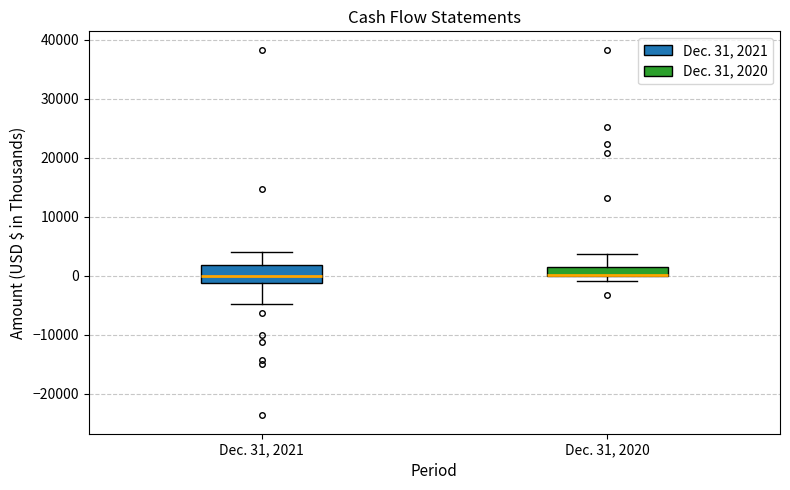

Comparing the boxes themselves (not the whiskers), which one is the tallest?

Dec. 31, 2021